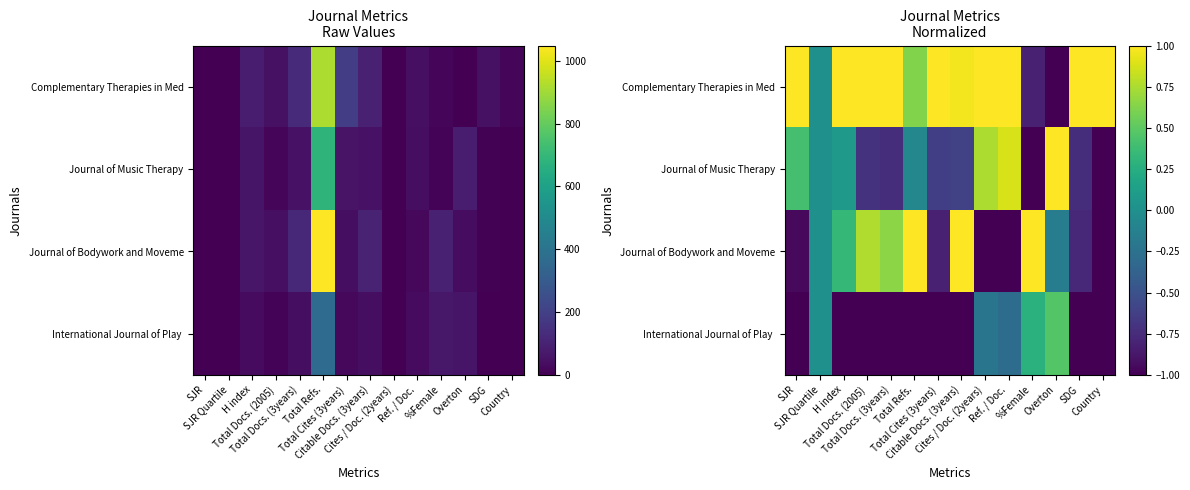

At which label is Journal of Music Therapy closest to 0?

SJR Quartile